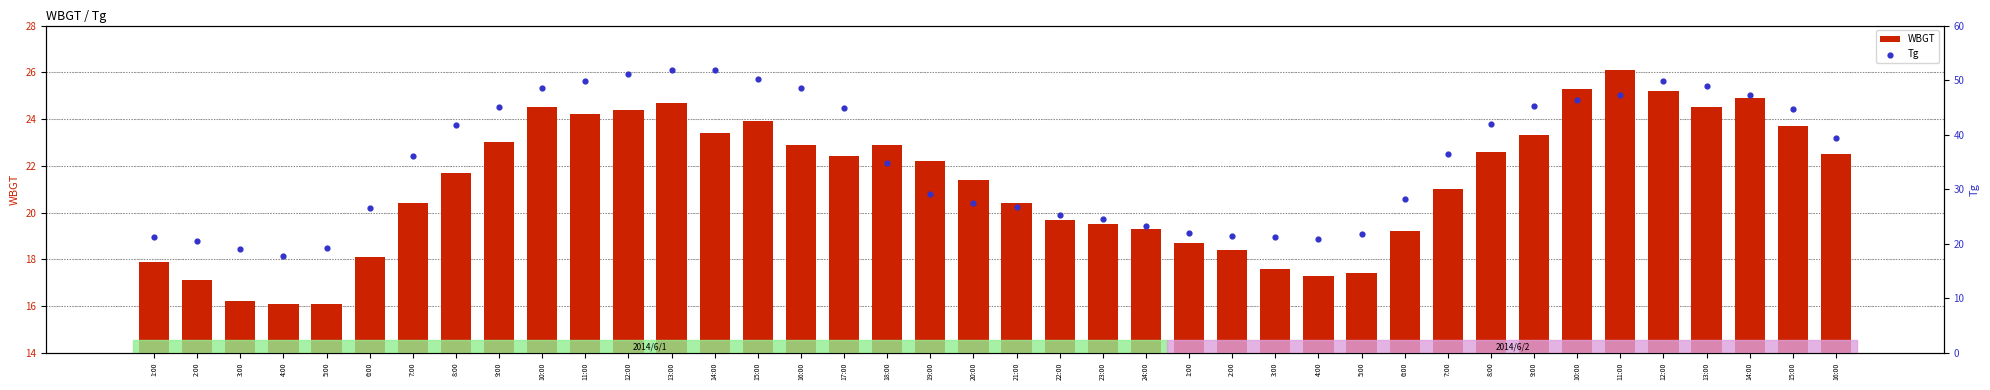

At which category is the sum across all series the highest?

13:00